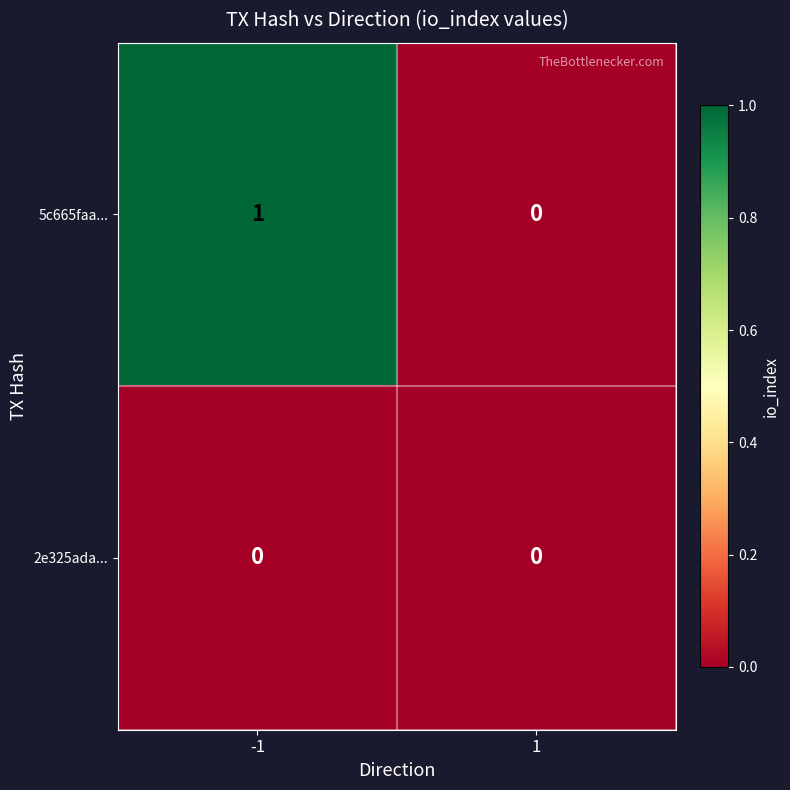

The value of 5c665faa... at 1 is 0. True or false?

True